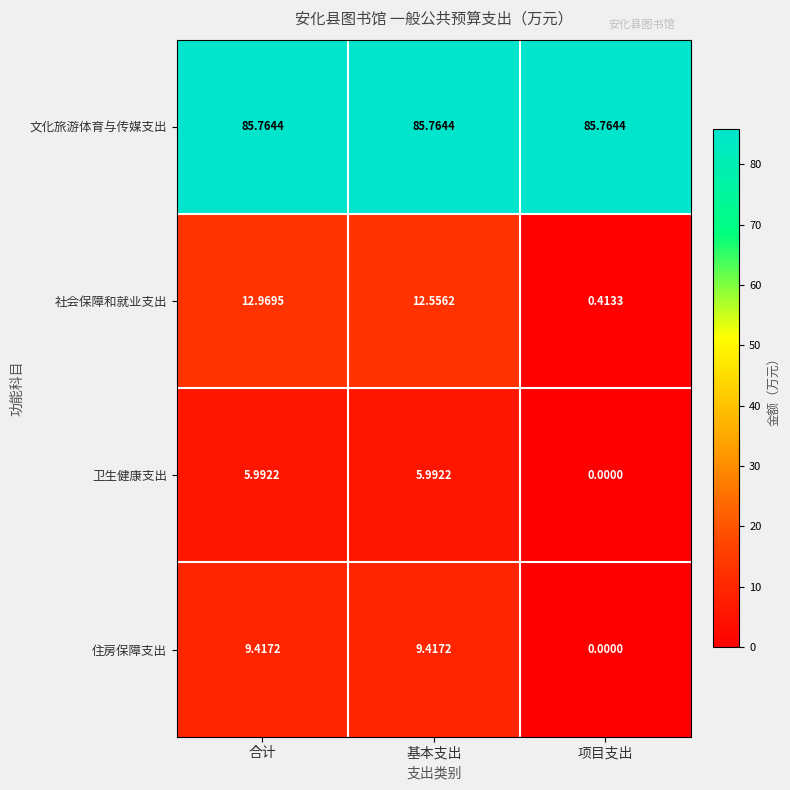

At how many categories does at least one series exceed 12?

3